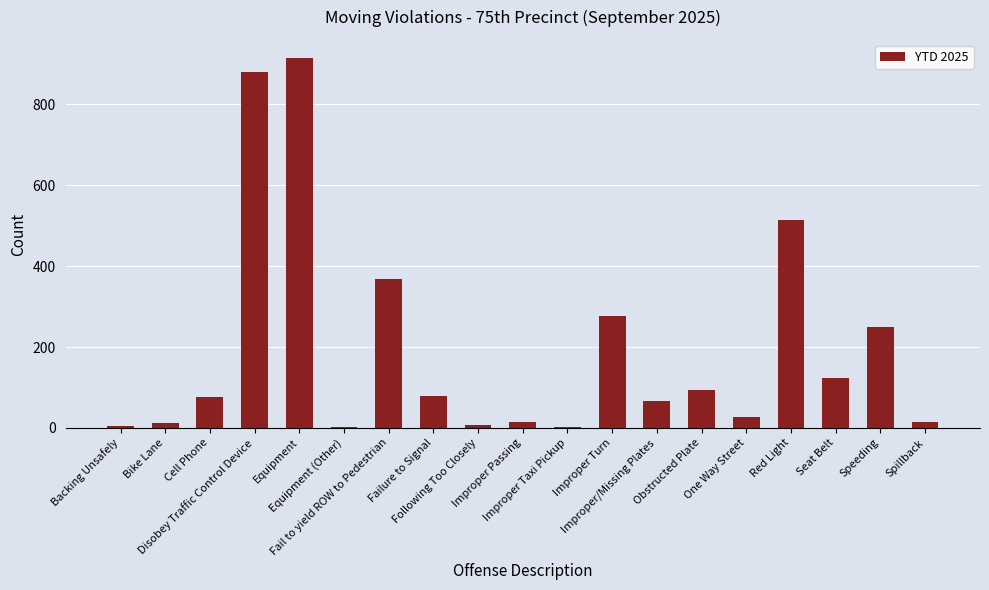

Are the bars grouped side by side (vs. stacked)?

No